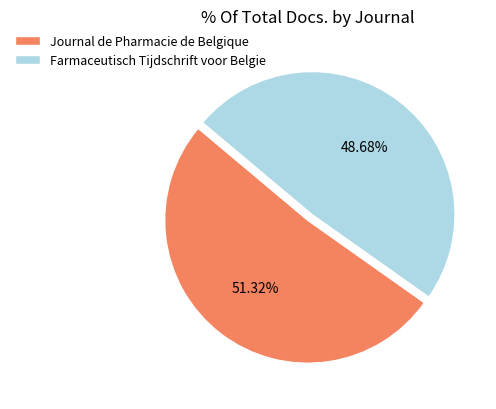

Which category has the smallest portion of the pie?

Farmaceutisch Tijdschrift voor Belgie